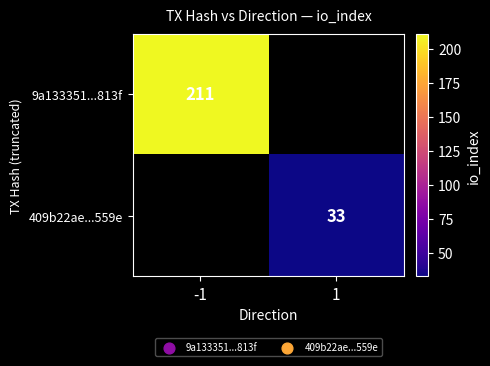

True or false: 409b22ae...559e has a value of 33 at 1.

True